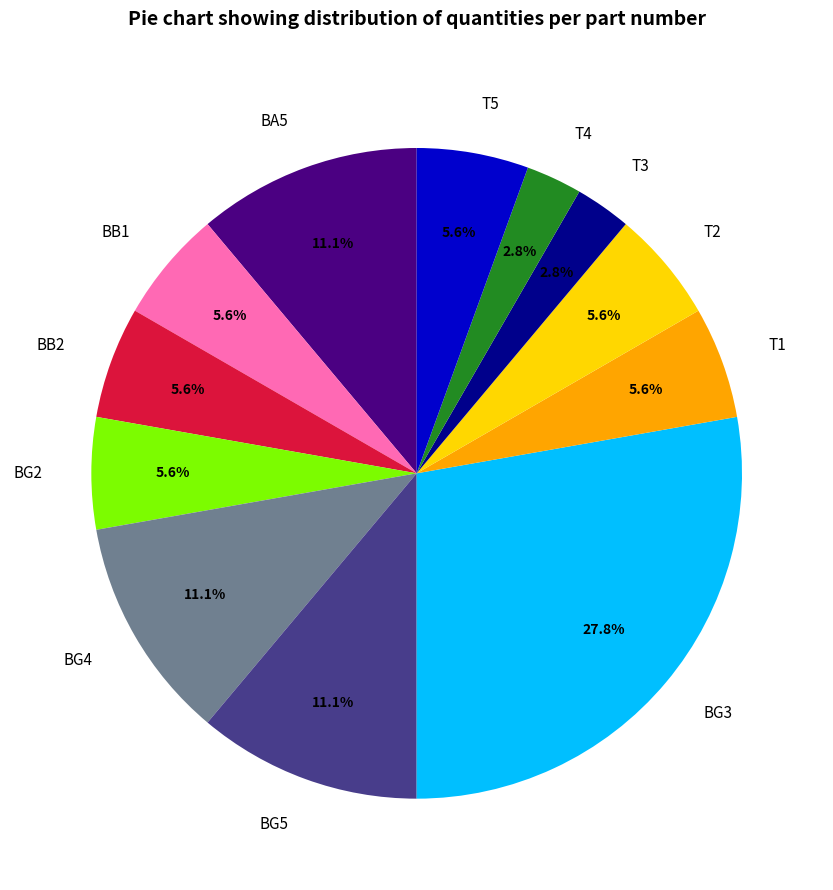

To the nearest percent, what is the average slice percentage?

8%